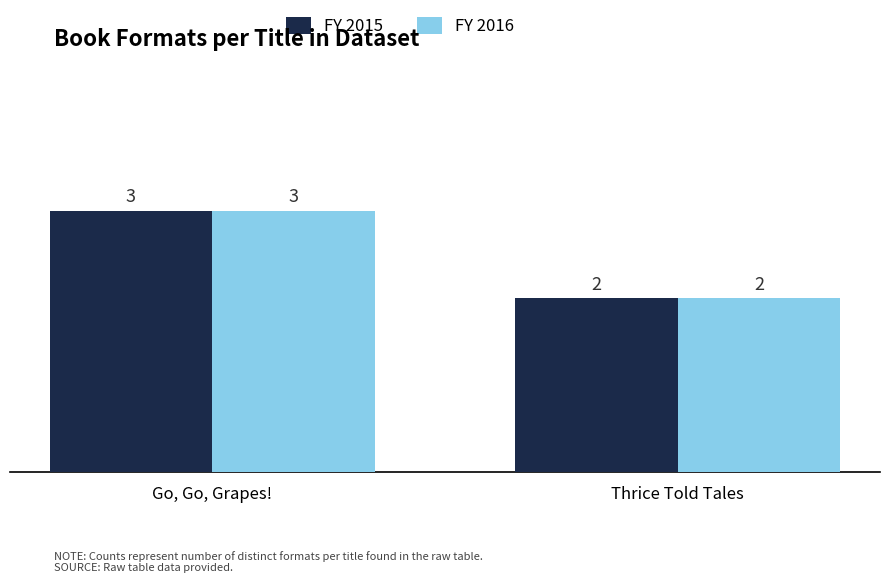

At which category is the sum across all series the highest?

Go, Go, Grapes!